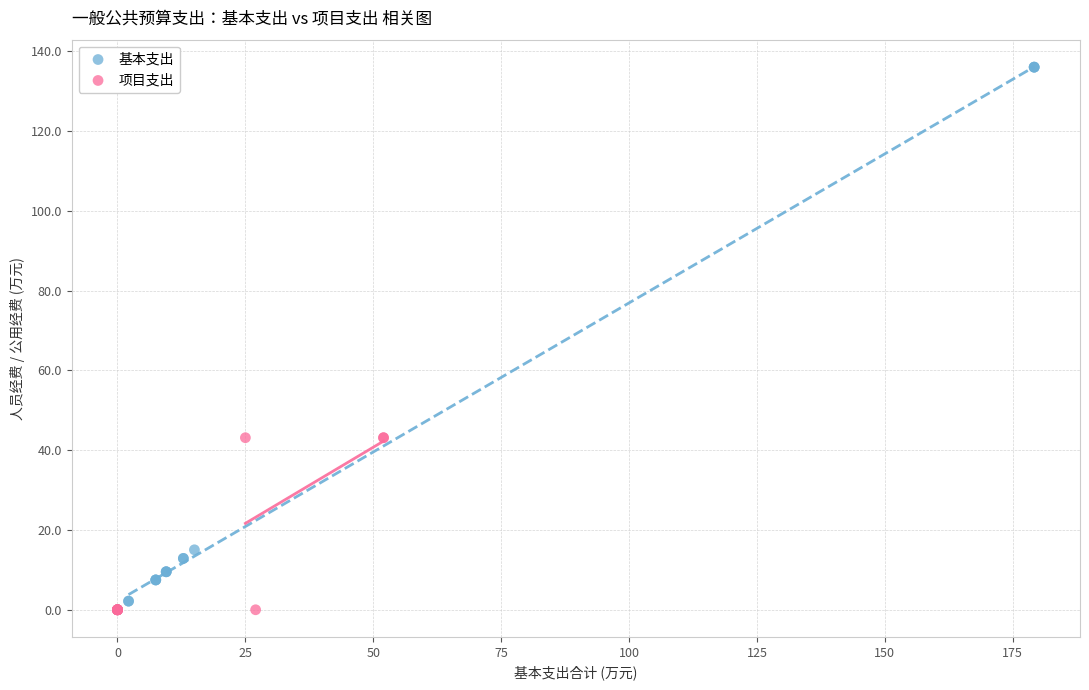

Which series has the widest spread of Y values?

基本支出